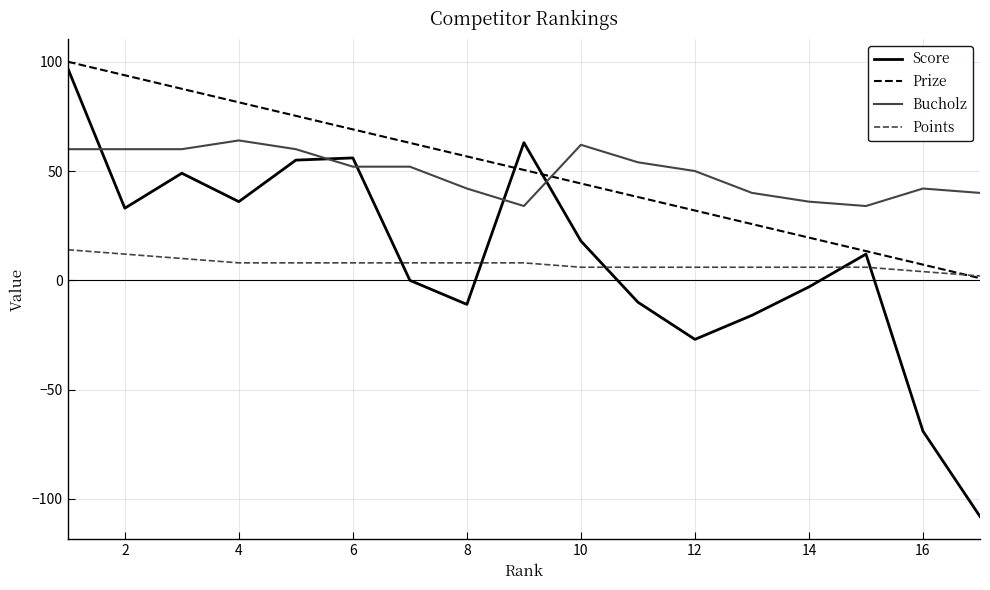

What is the minimum value for Score?

-108.0